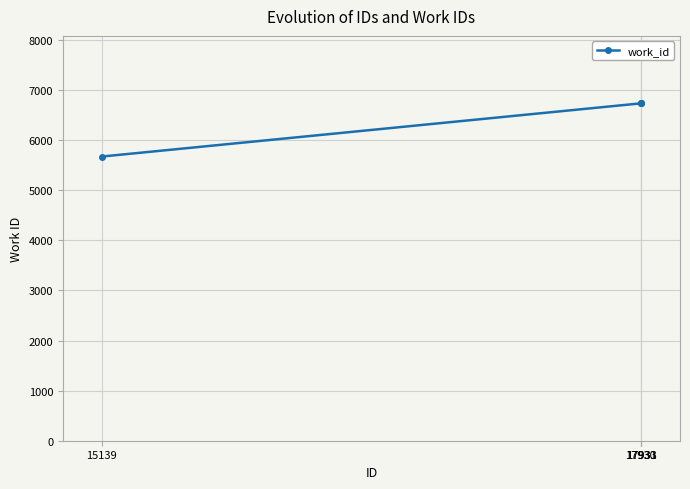

Reading left to right, extract all data points from this chart.

5671	6733	6733	6733